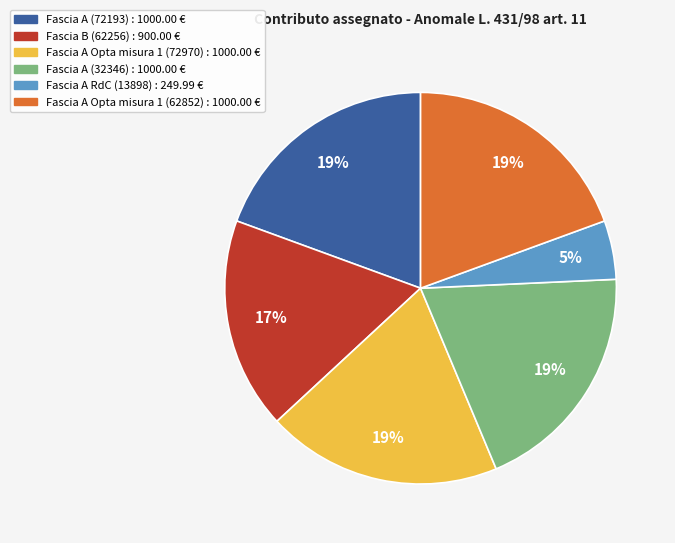

Which category has the smallest portion of the pie?

Fascia A RdC (13898)